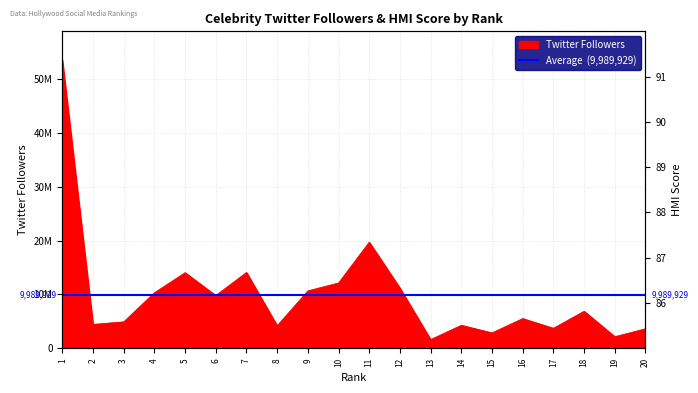

What is the change in value from 14 to 18?

+2605824